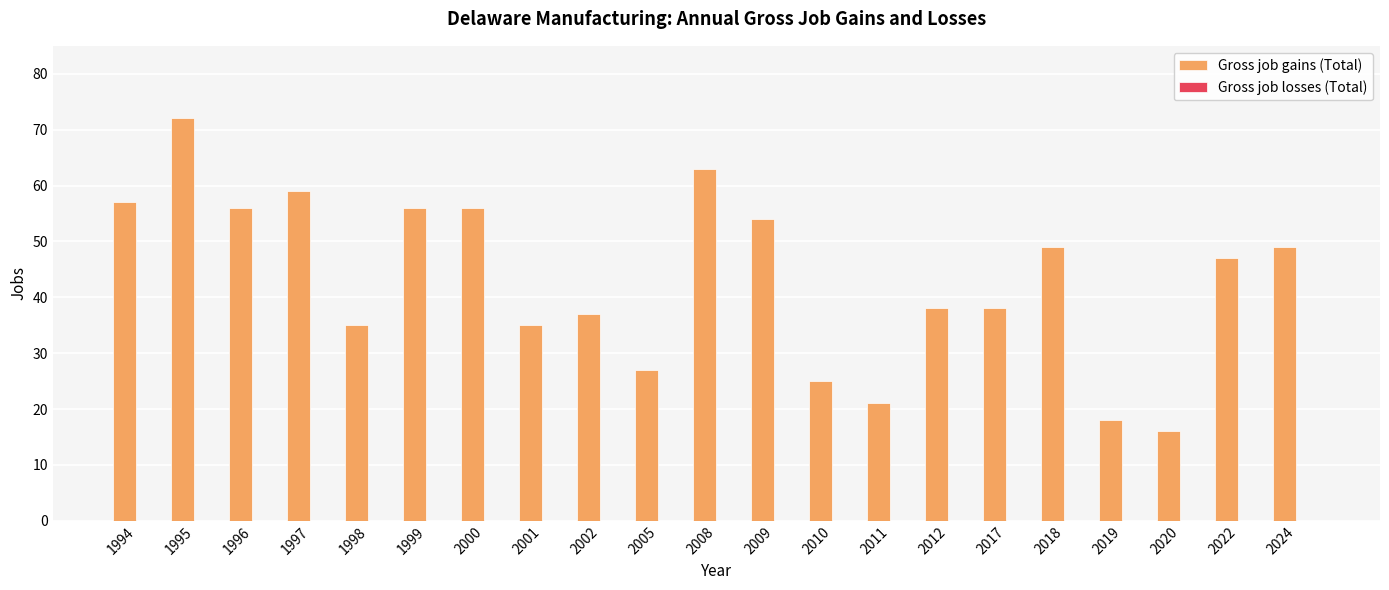

Is it true that the value at 2000 is 56?

True